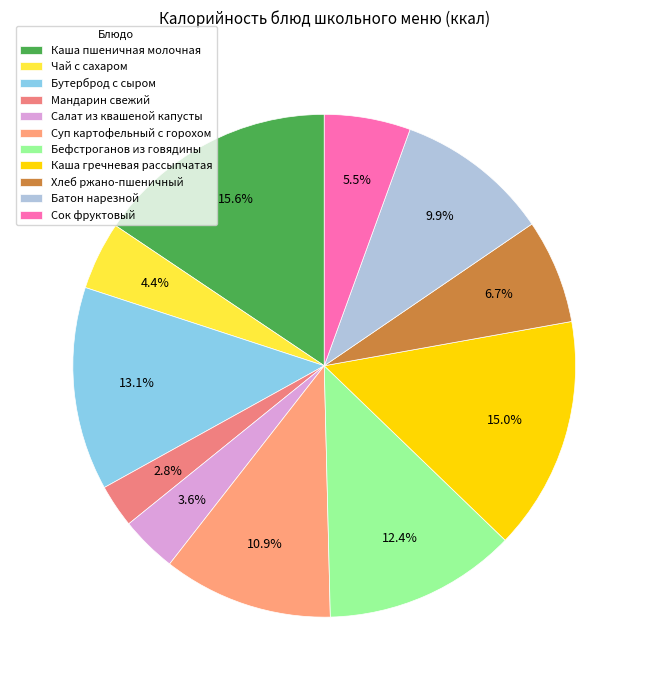

To the nearest percent, what is the average slice percentage?

9%